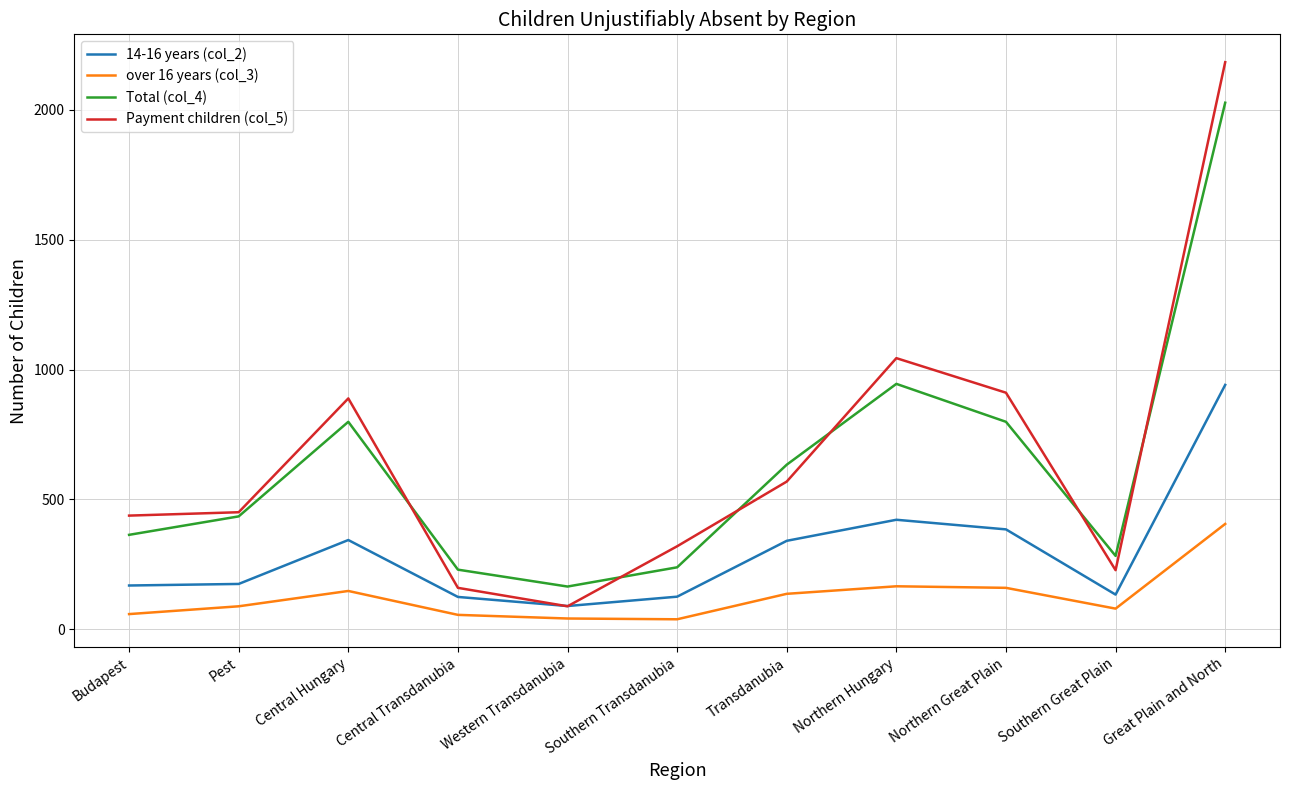

What is the highest value of the over 16 years (col_3) series?

406